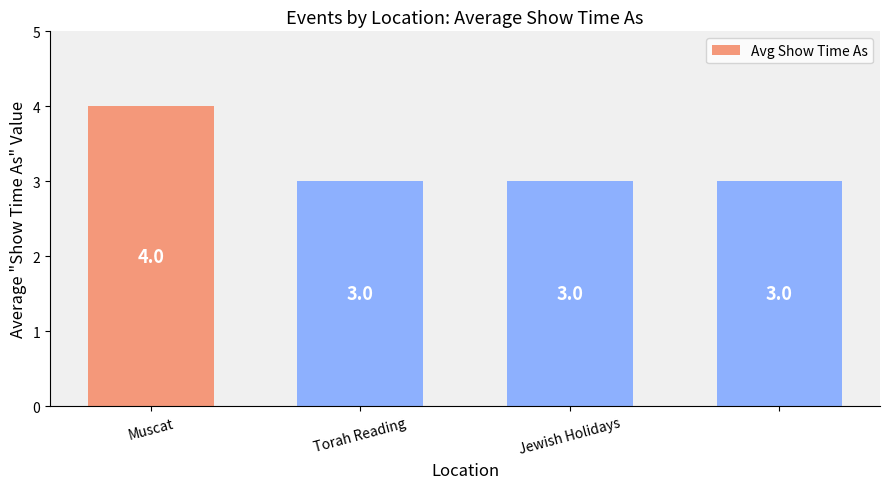

What is the difference between the maximum and minimum values?

1